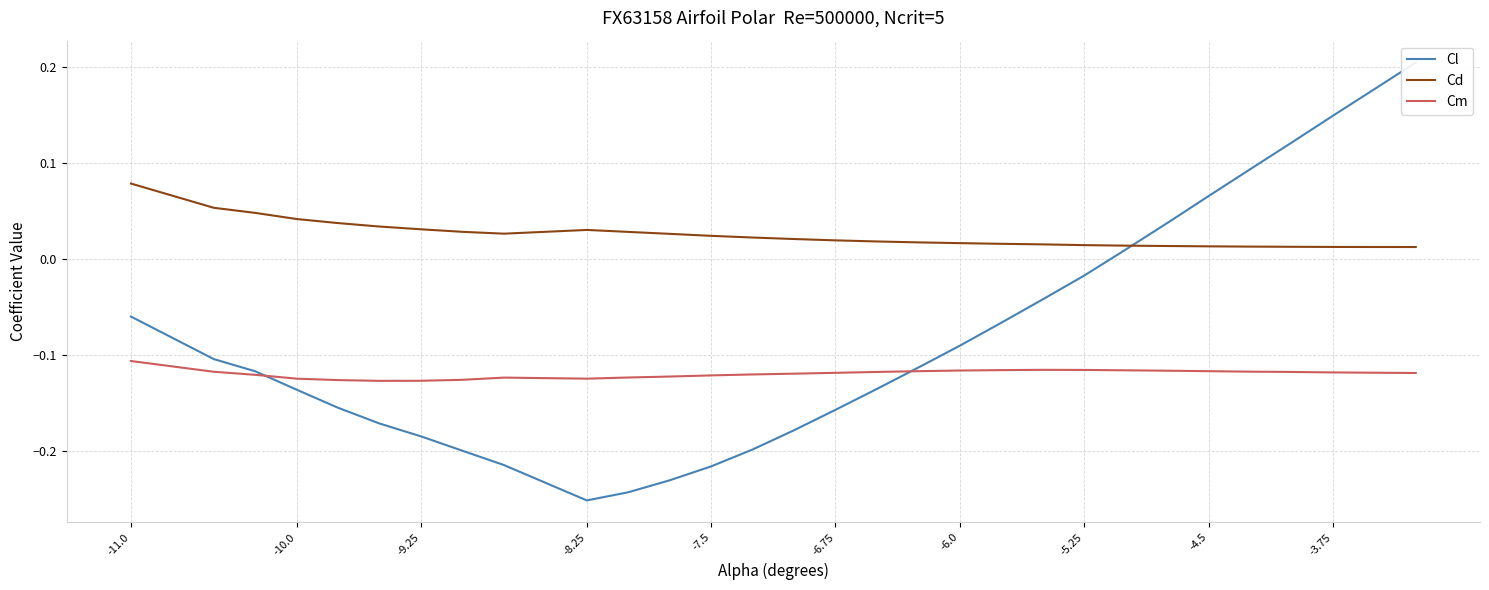

Is the value of Cm at -11.0 greater than the value of Cd at -7.5?

No